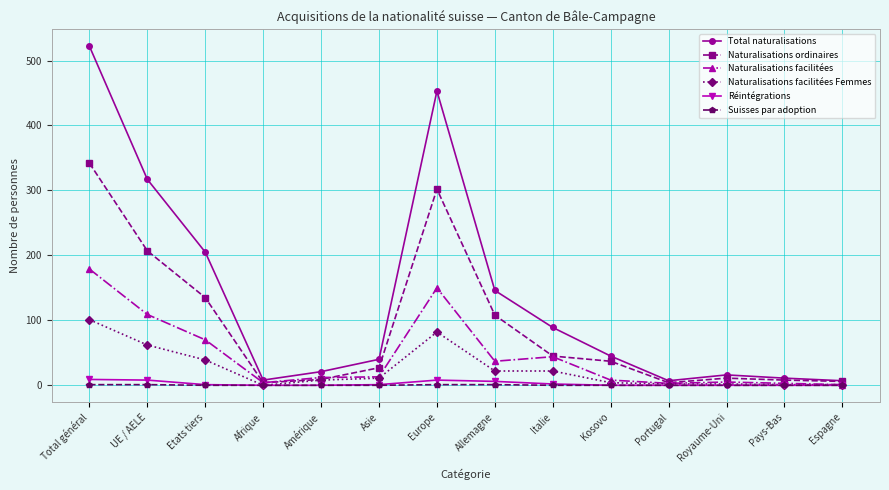

What is the difference between the second highest and minimum values in the Suisses par adoption series?

1